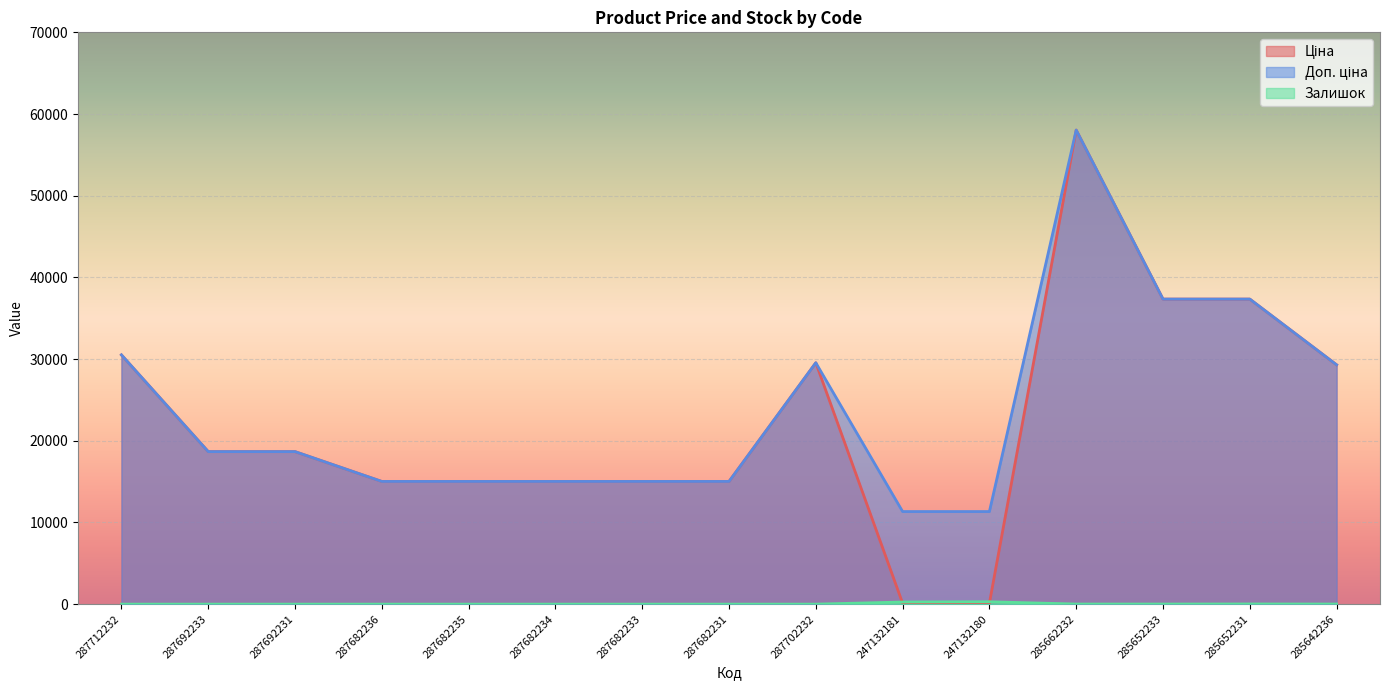

At which label does Ціна first exceed 18671?

287712232